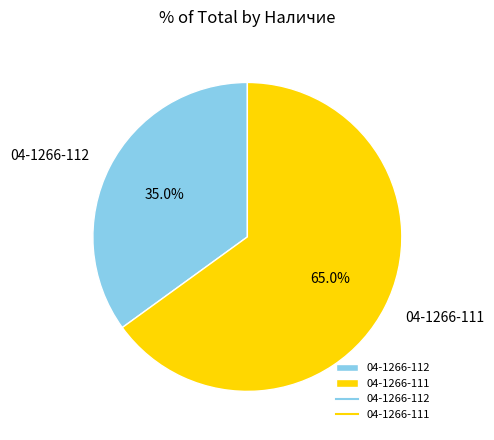

True or false: 04-1266-112 accounts for 29% of the total.

False